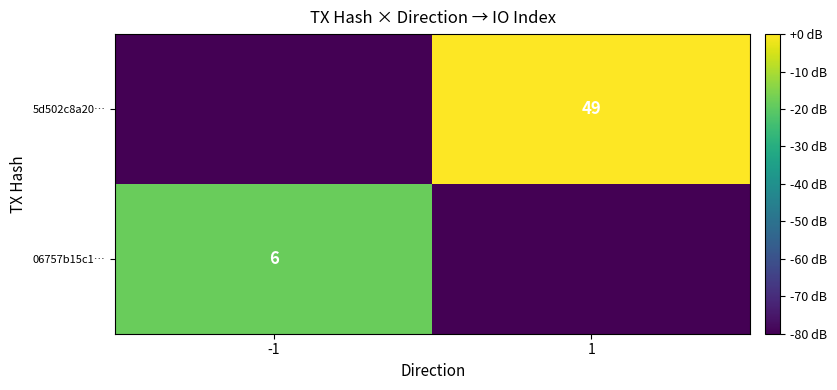

The 06757b15c1… series shows 2 at -1. True or false?

False